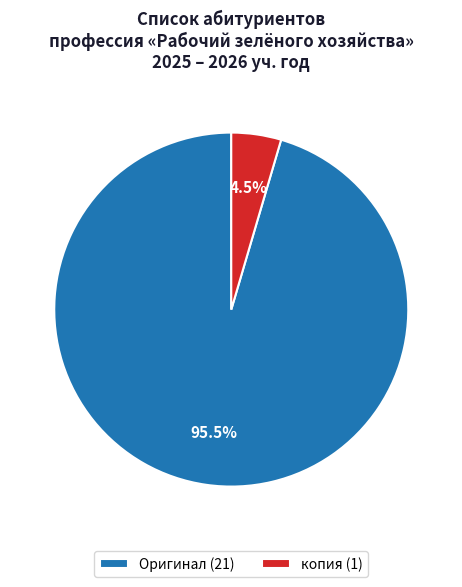

Rank the categories by value from highest to lowest.

Оригинал, копия